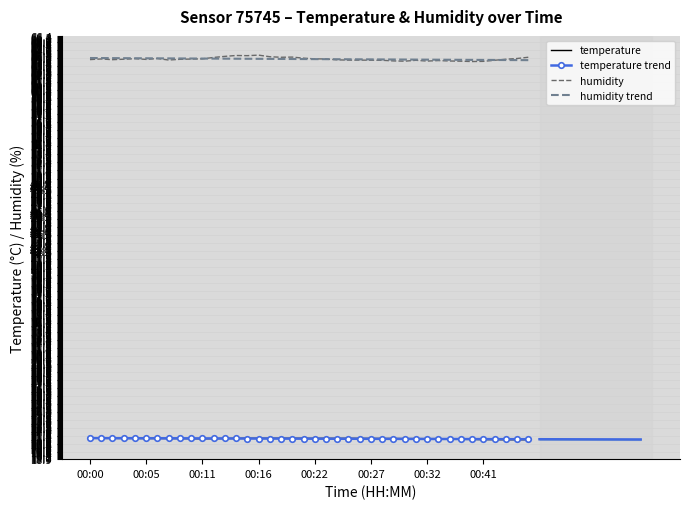

What is the difference between the maximum and minimum values in the humidity series?

0.7